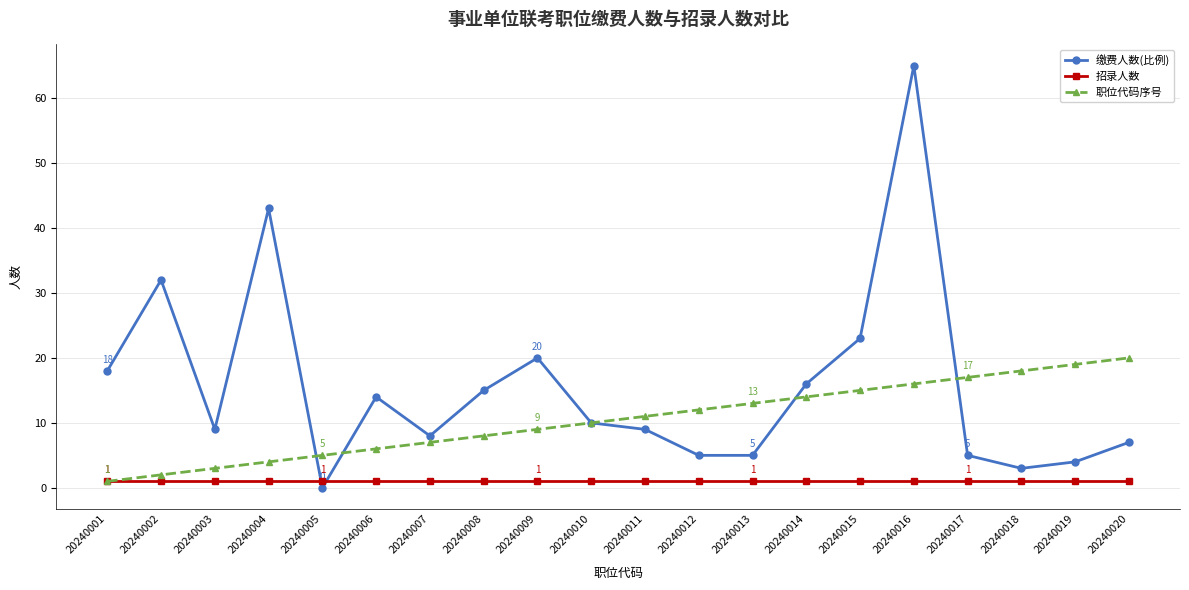

What is the spread (max minus min) of values at 20240013?

12